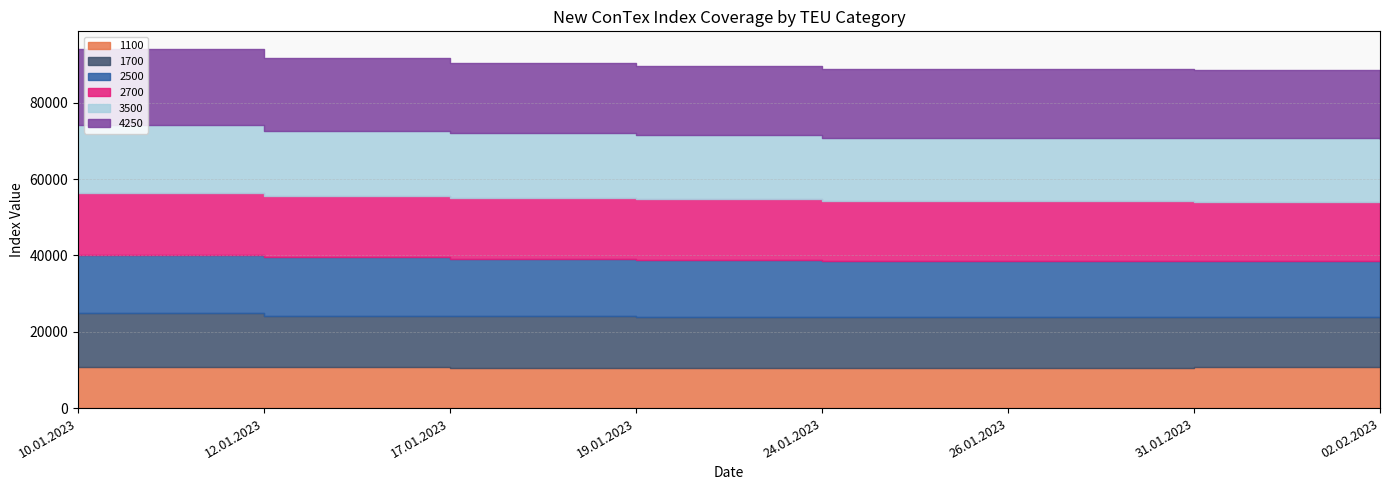

Does the chart have visible grid lines?

Yes